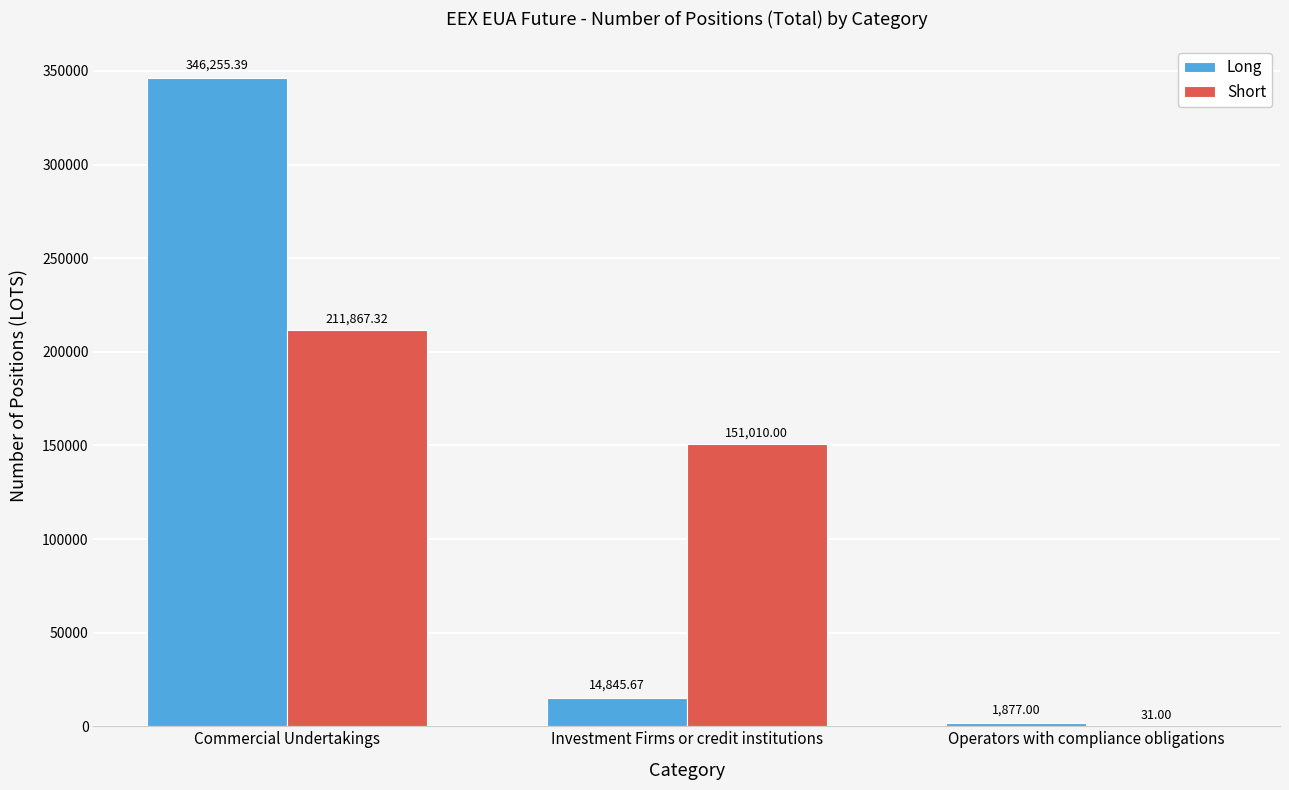

What is the average value of the Long series?

120992.7